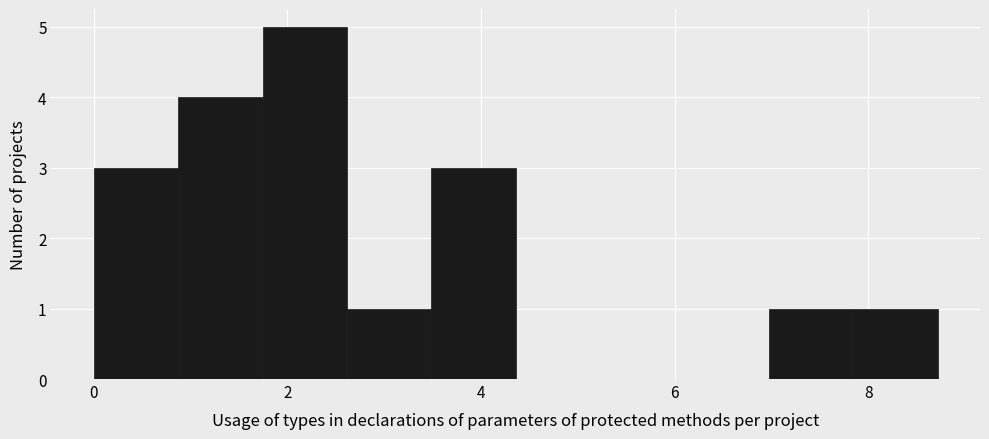

What is the height of the bar covering 0.0 to 0.8 on the x-axis? Neither the bar edges nor the heights are printed on the chart, so give them approximately, as read against the axes.

3